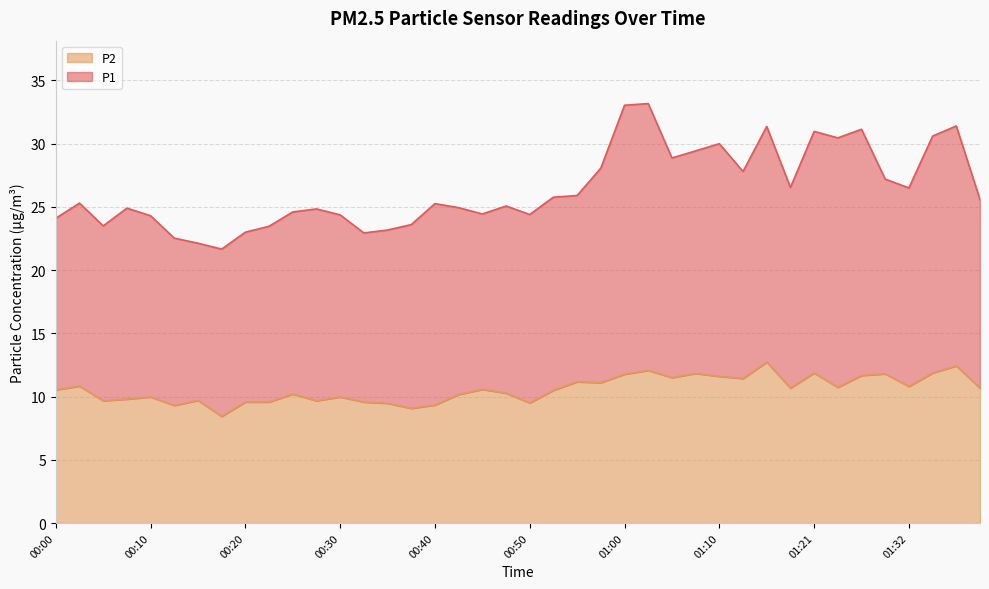

The P2 series shows 18.7 at 01:00. True or false?

False